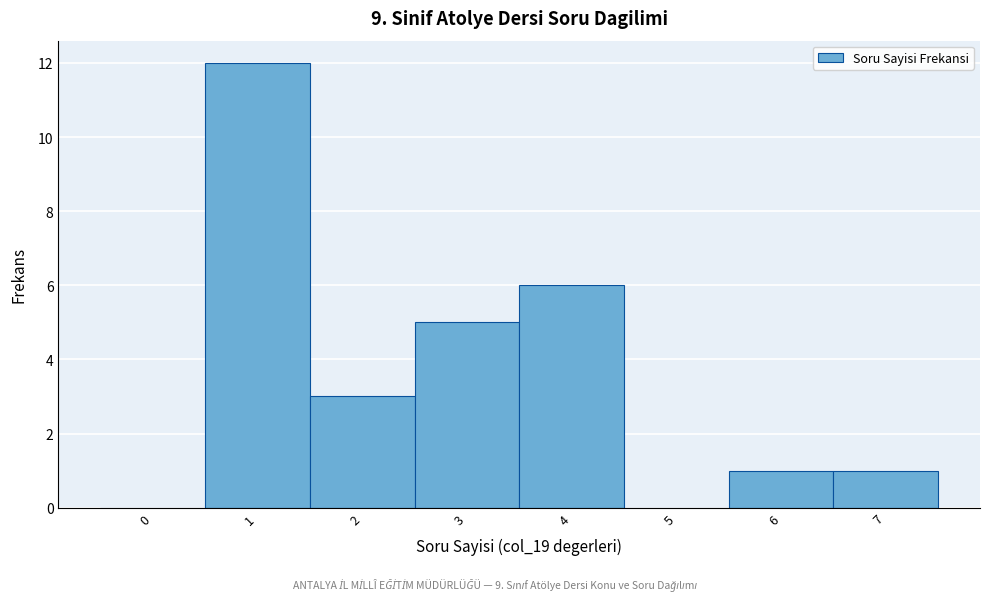

Reading left to right, what are all the values shown in this chart?

0=0	1=12	2=3	3=5	4=6	5=0	6=1	7=1